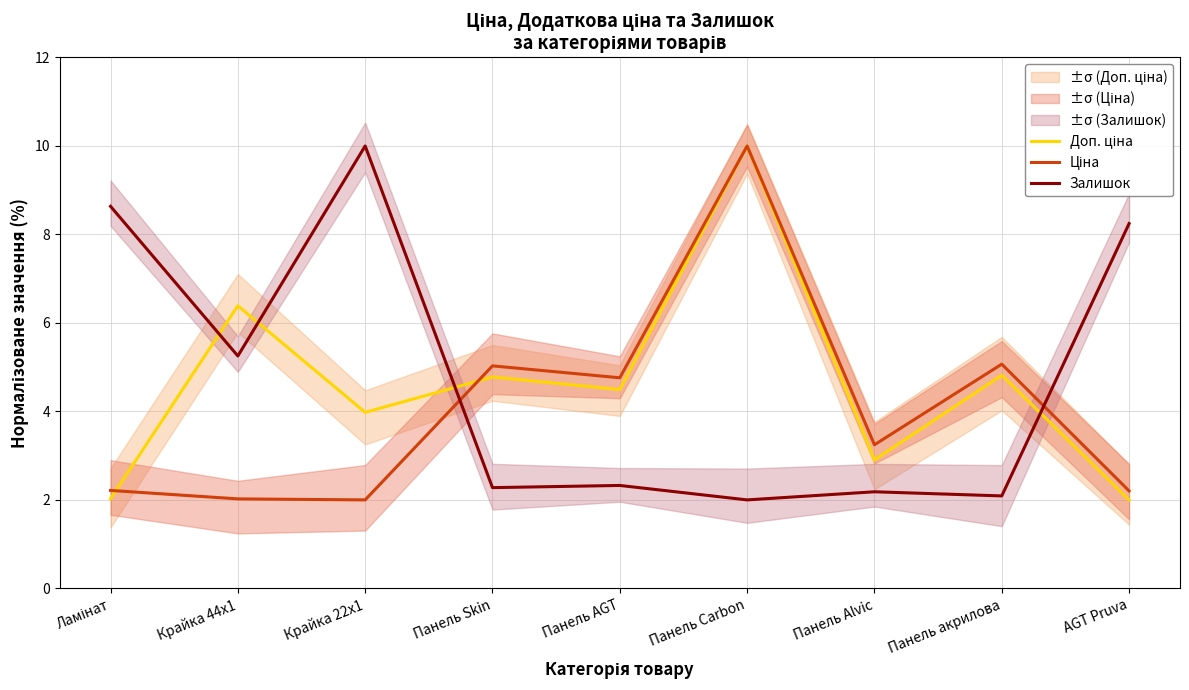

What is the value of the Доп. ціна point at the 7th from the left?

2.9